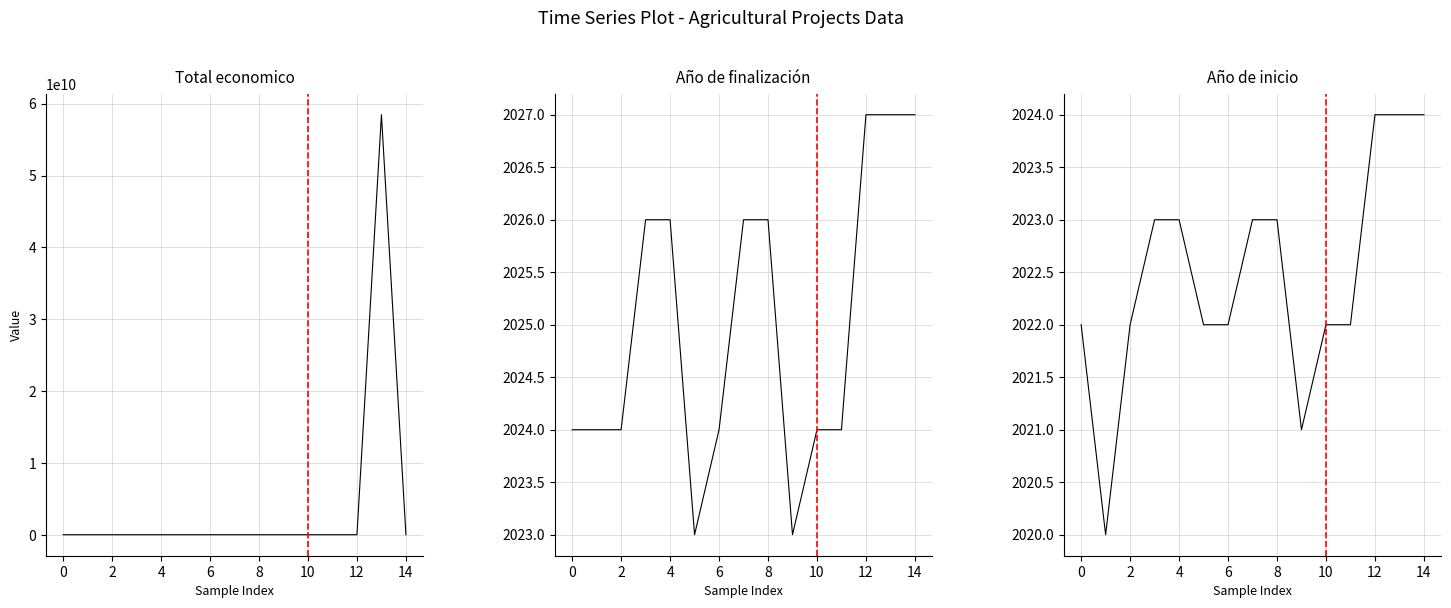

True or false: Total economico has a value of 172607 at 11.

False